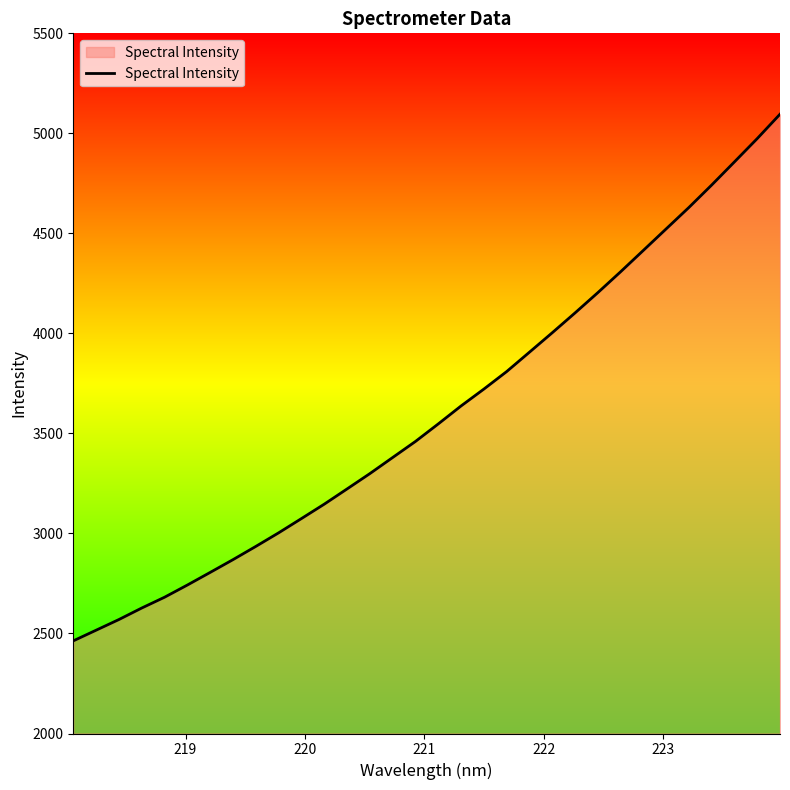

What is the maximum value shown in the chart?

5095.7